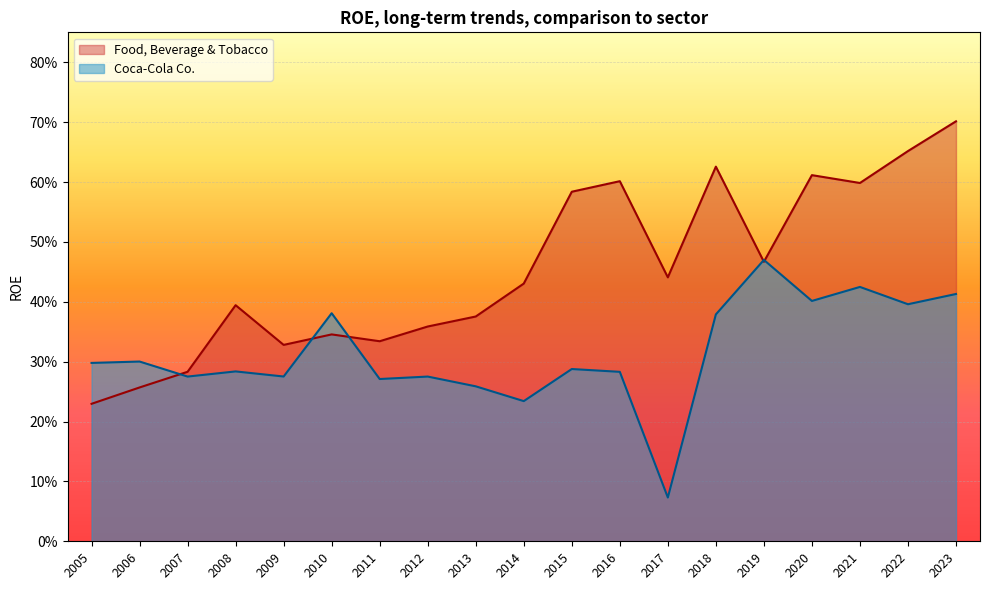

Which series has the widest spread of values?

Food, Beverage & Tobacco